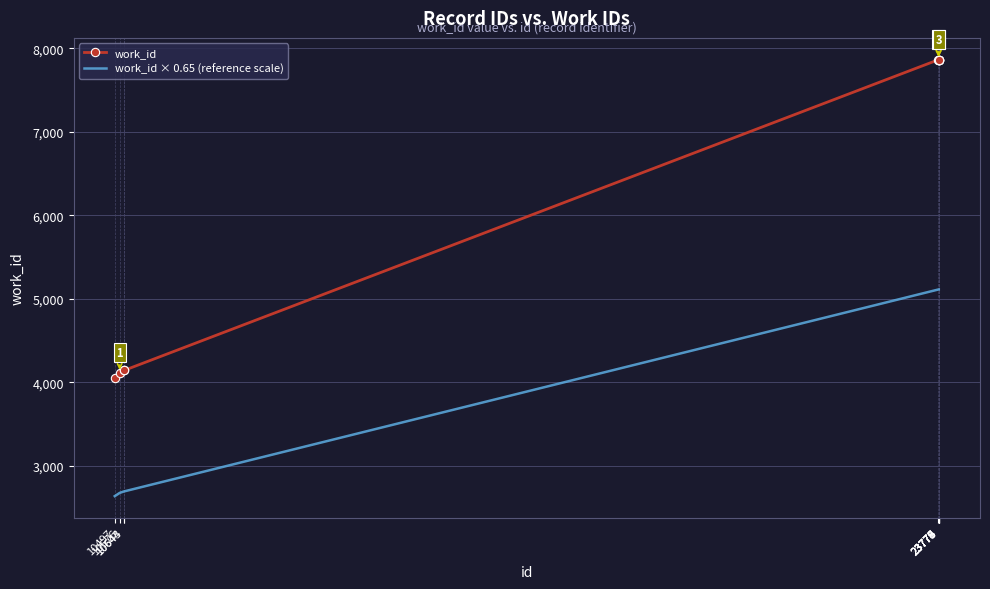

Rank the series by their average value, from highest to lowest.

work_id, work_id × 0.65 (reference scale)